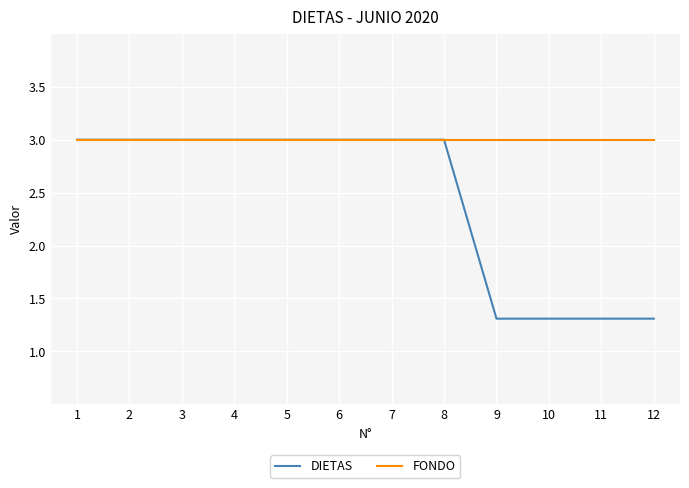

How many lines are shown in the chart?

2